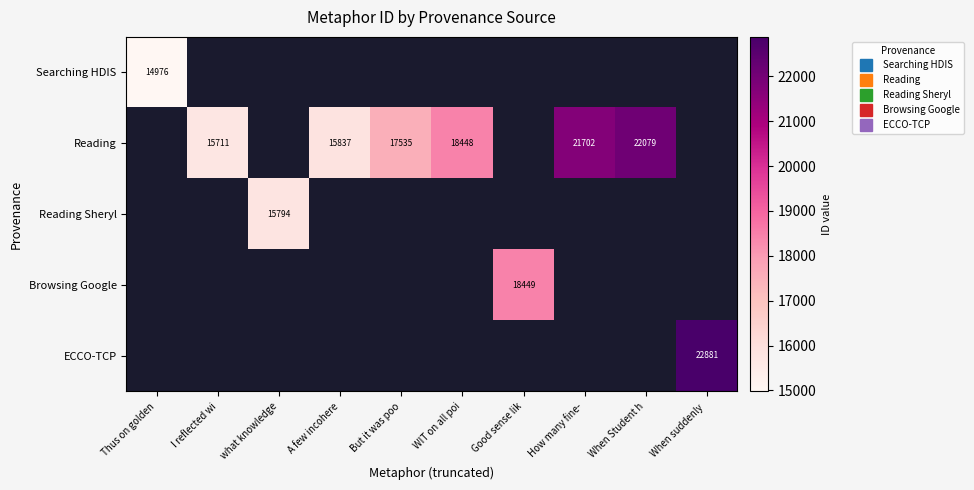

Between WIT on all poi and How many fine-, which series saw the biggest shift?

Reading